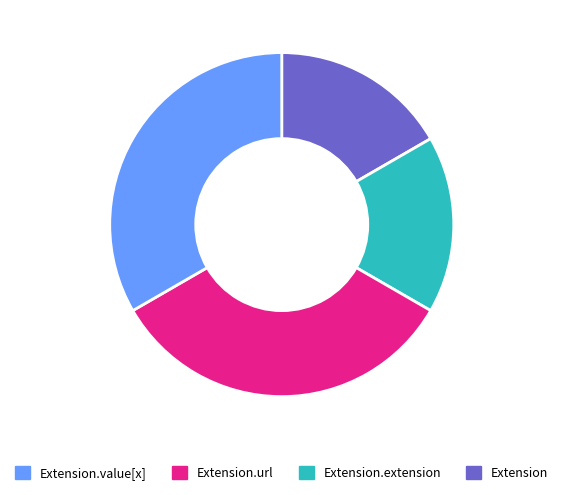

Is there a majority slice in this chart?

No